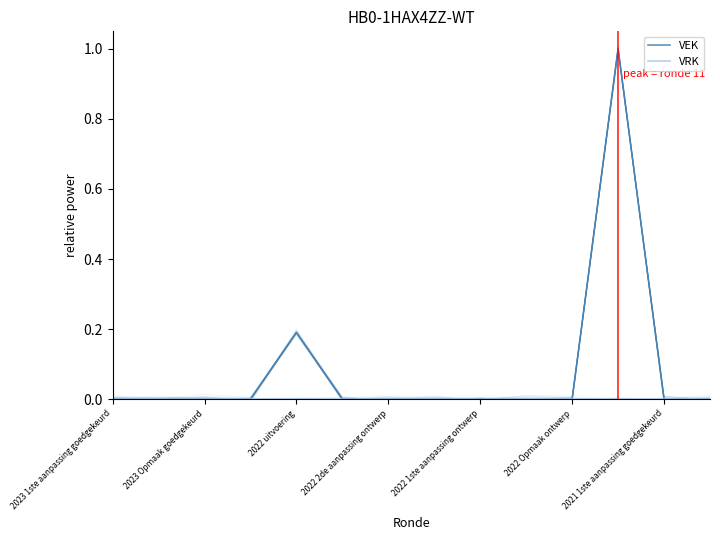

Reading right to left, extract all data points from this chart.

VEK: 0.0	0.0	1.0	0.0	0.0	0.0	0.0	0.0	0.0	0.2	0.0	0.0	0.0	0.0
VRK: 0.0	0.0	0.0	0.0	0.0	0.0	0.0	0.0	0.0	0.0	0.0	0.0	0.0	0.0